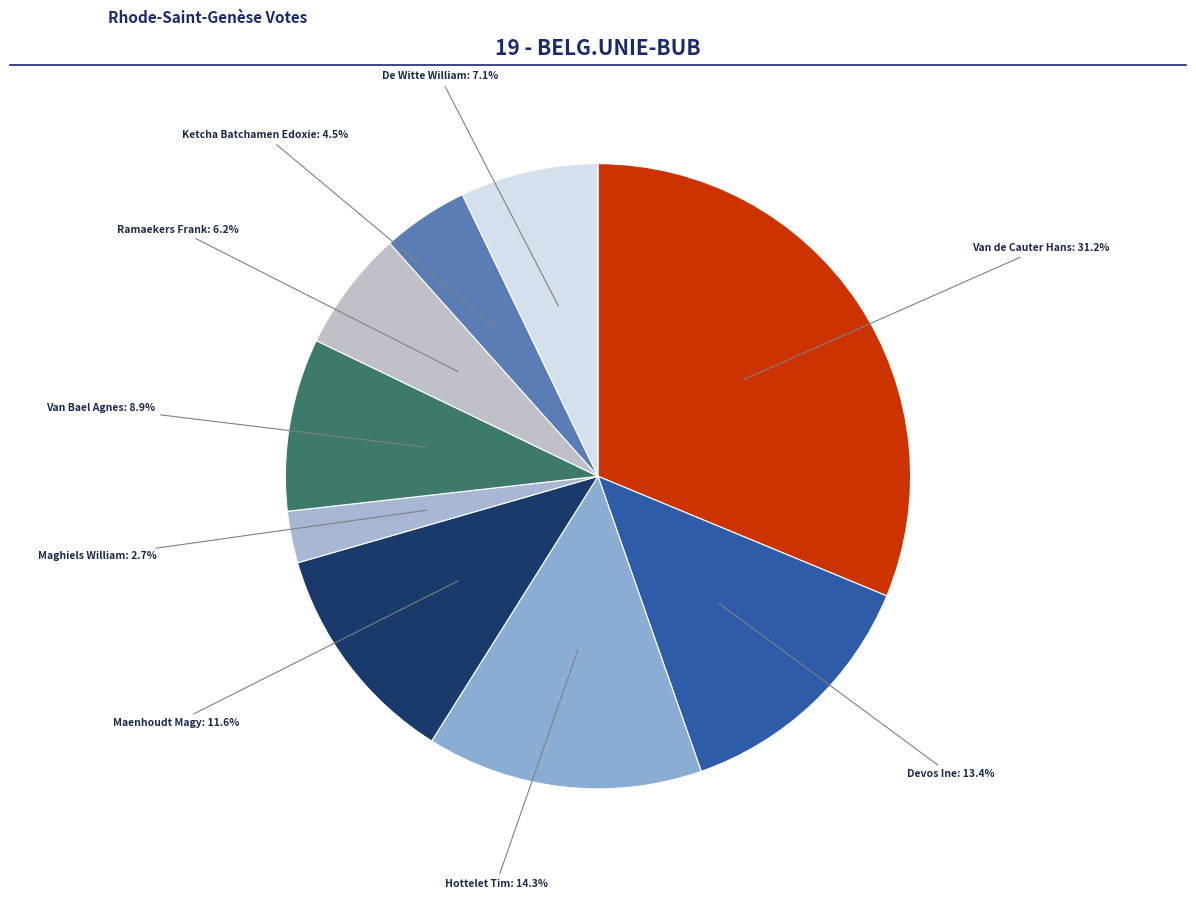

To the nearest percent, what is the difference between the largest and smallest slice percentages?

29%